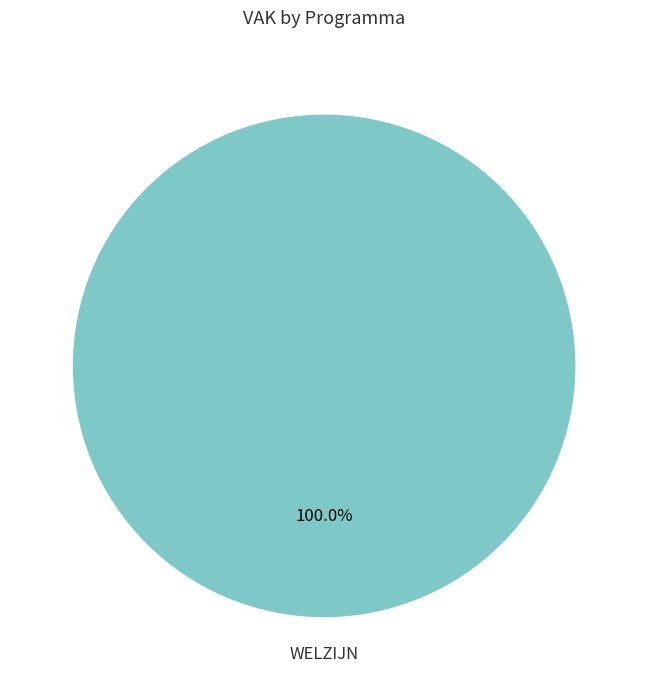

Rank the categories by value from highest to lowest.

WELZIJN